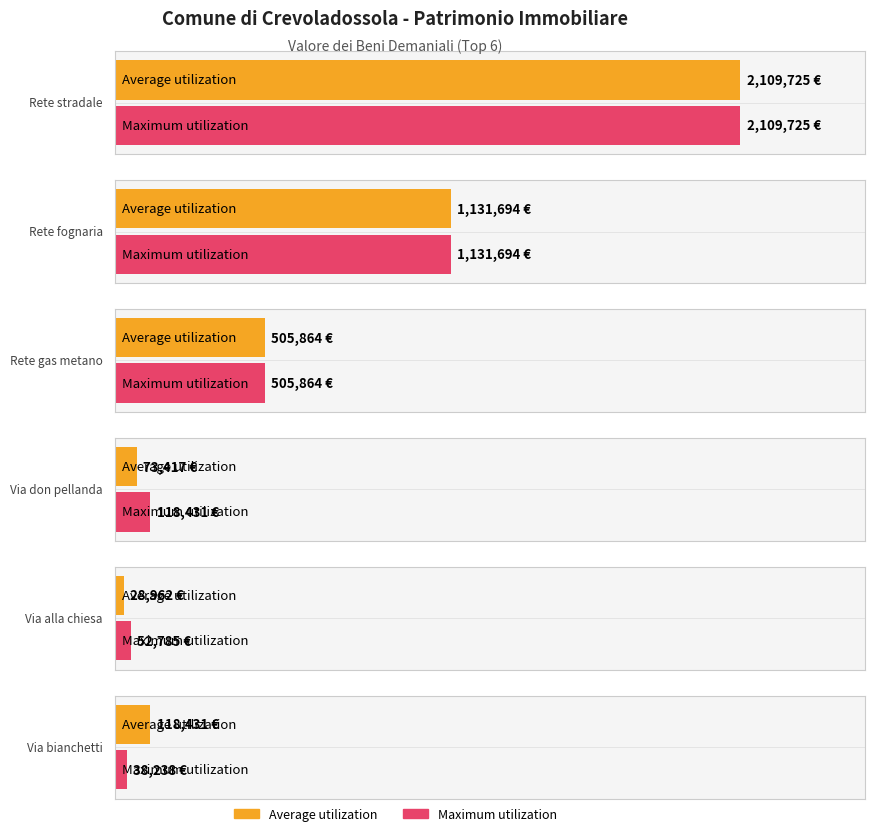

Are the bars grouped side by side (vs. stacked)?

Yes